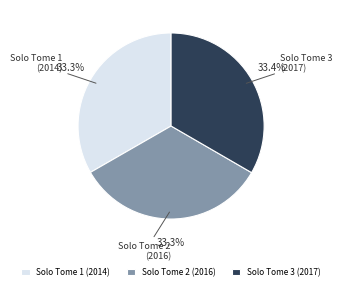

Approximately how many times larger is the value at Solo Tome 1 (2014) compared to Solo Tome 2 (2016)?

1.0